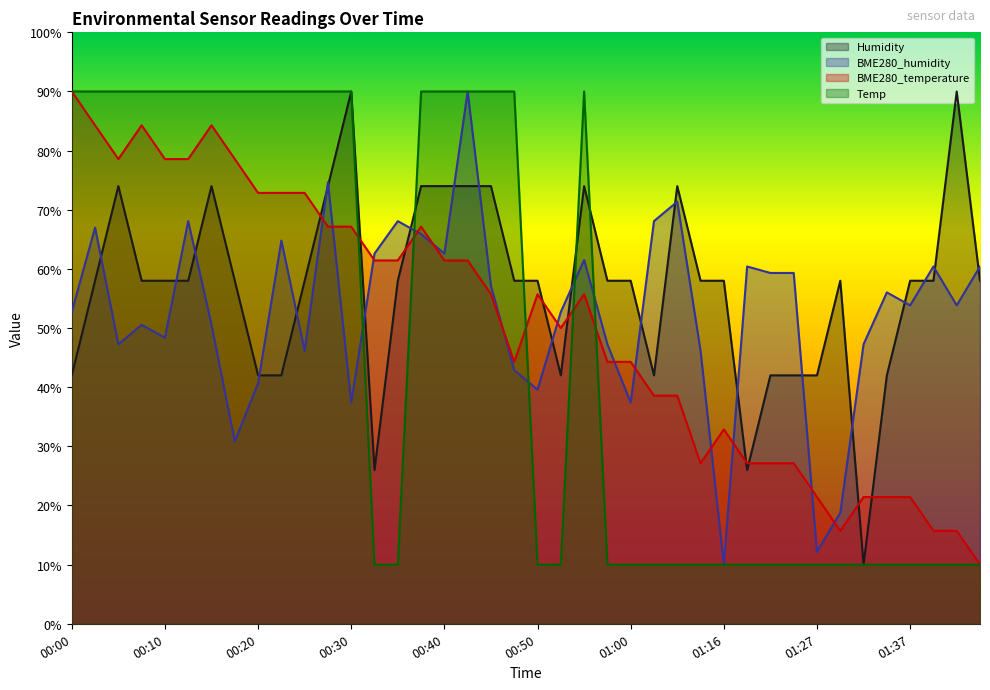

The value of BME280_humidity at 00:40 is 85.6. True or false?

False